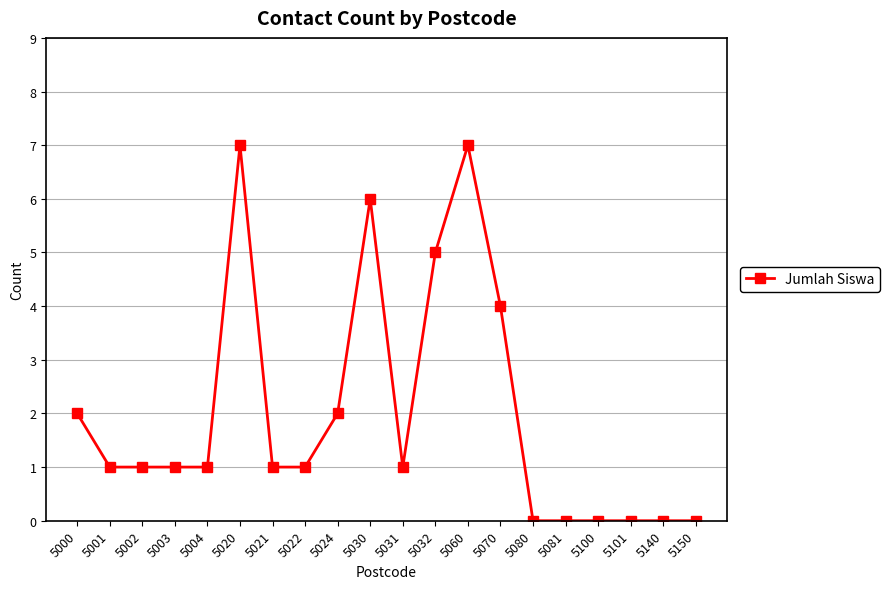

Which has a higher value, 5022 or 5150?

5022